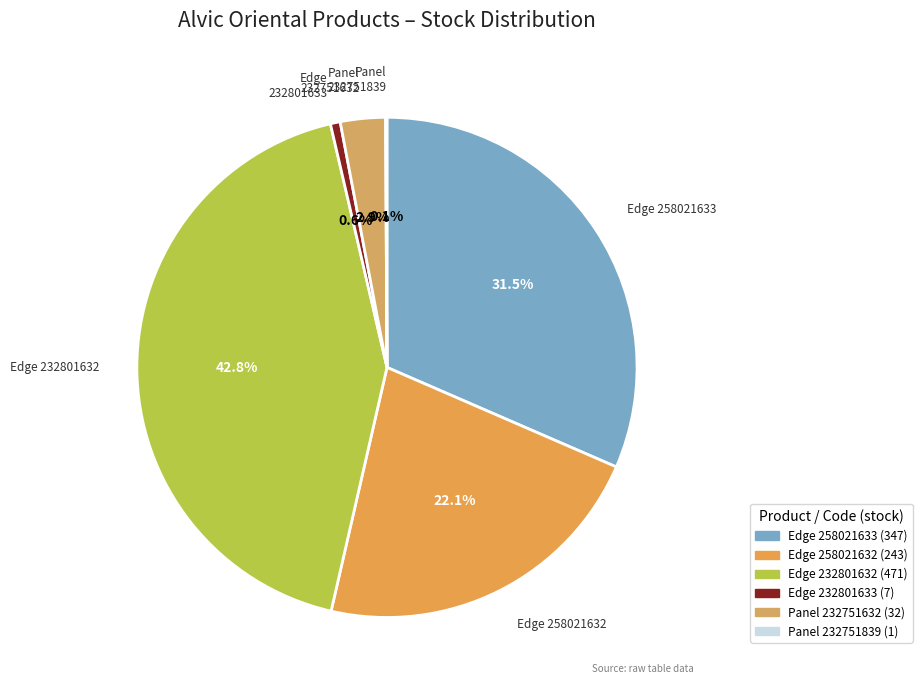

Is there a majority slice in this chart?

No